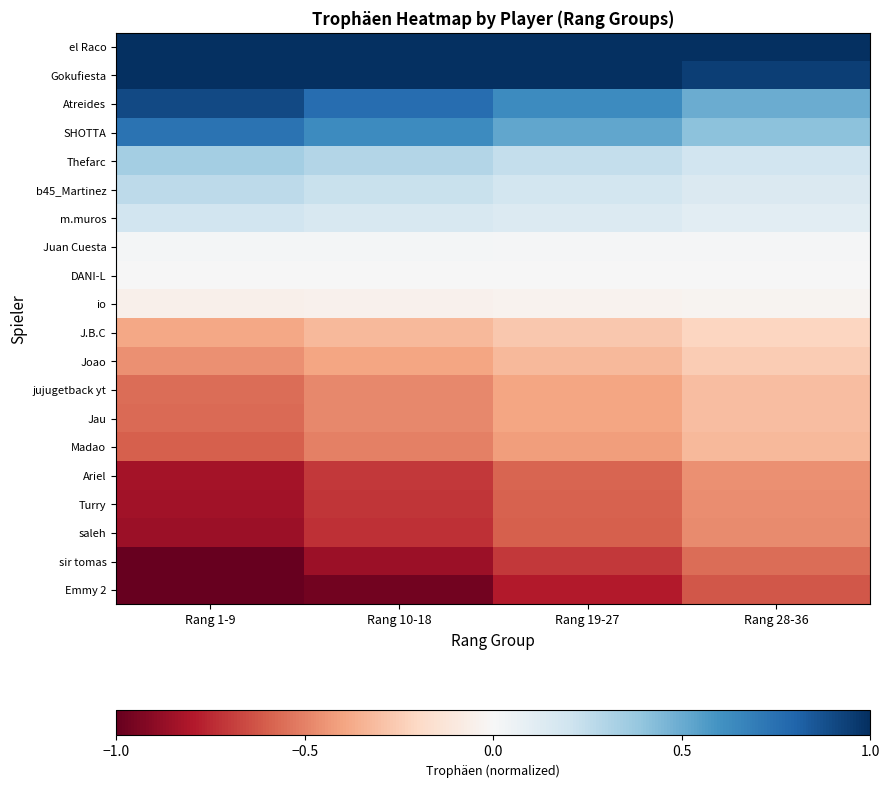

At which category is the sum across all series the highest?

Rang 10-18